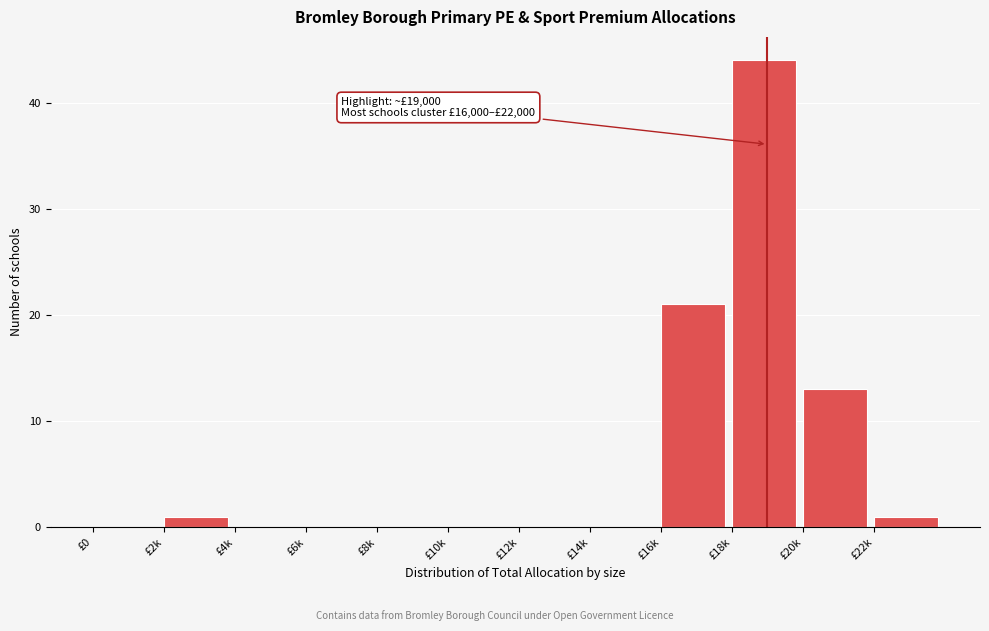

Reading right to left, what are all the values shown in this chart?

£22k=1	£20k=13	£18k=44	£16k=21	£14k=0	£12k=0	£10k=0	£8k=0	£6k=0	£4k=0	£2k=1	£0=0